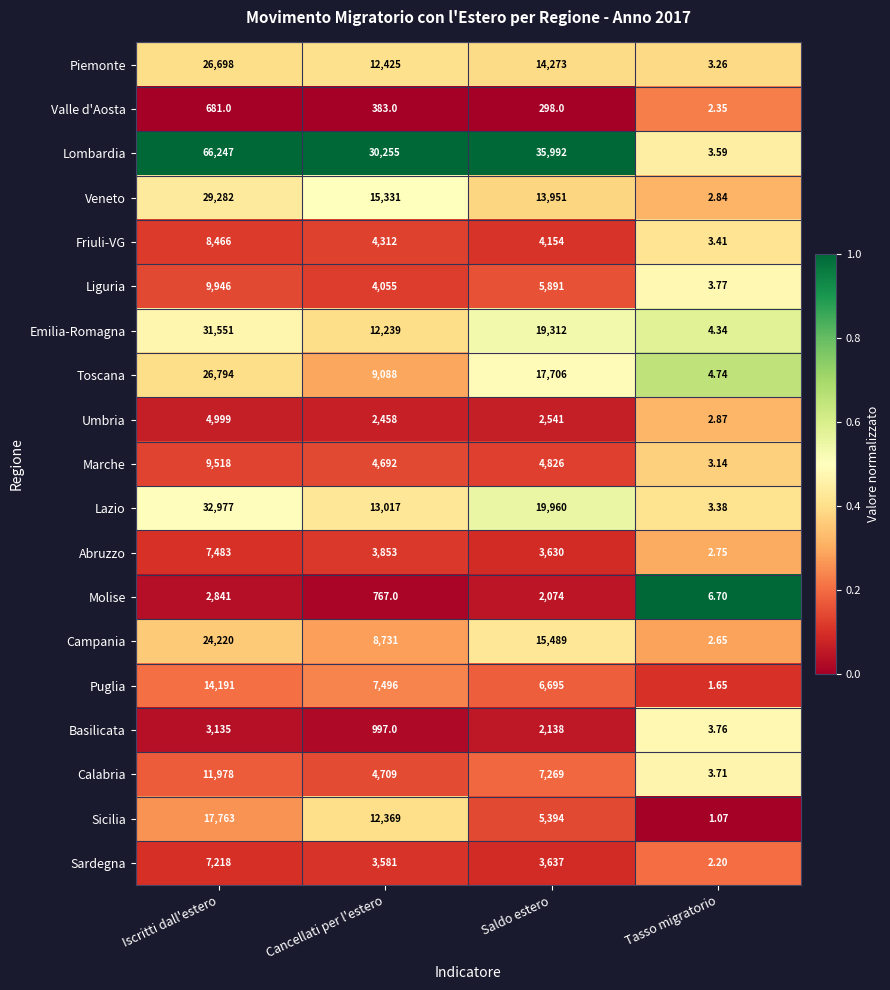

What is the difference between the highest and lowest values at Iscritti dall'estero?

65566.0